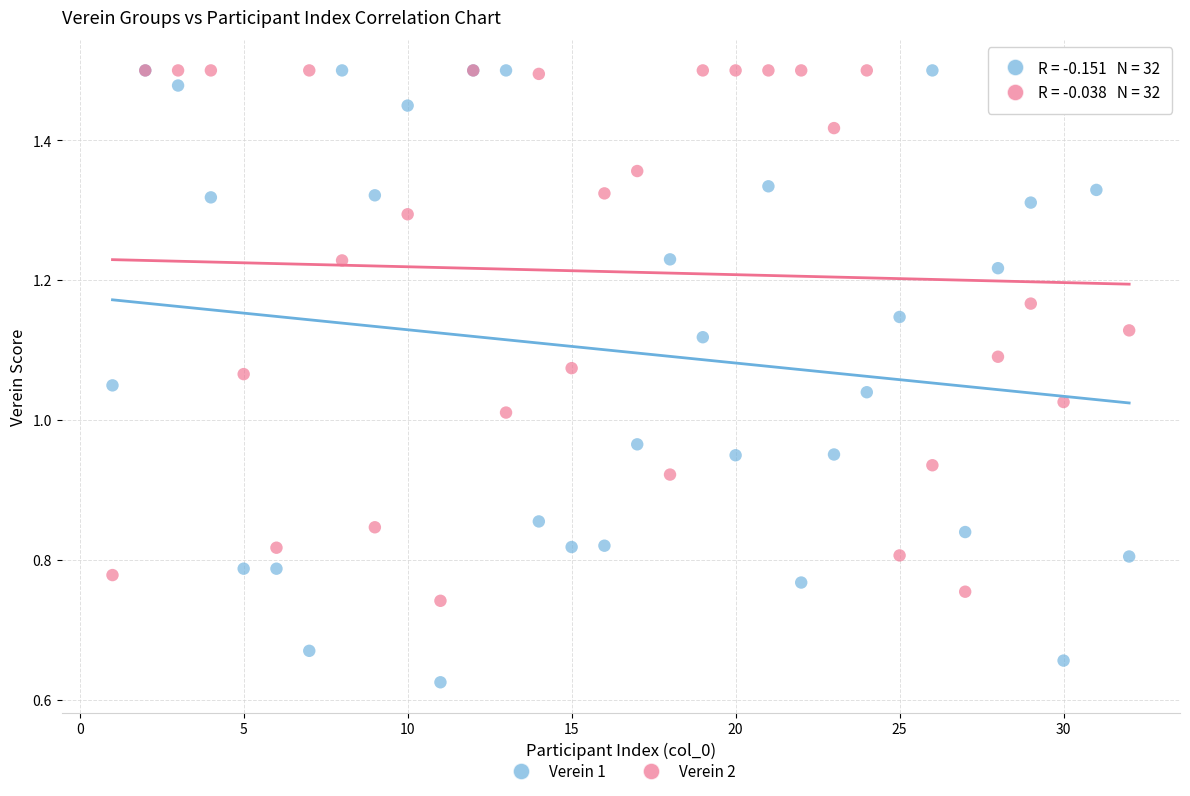

Which series has the widest spread of Y values?

Verein 1